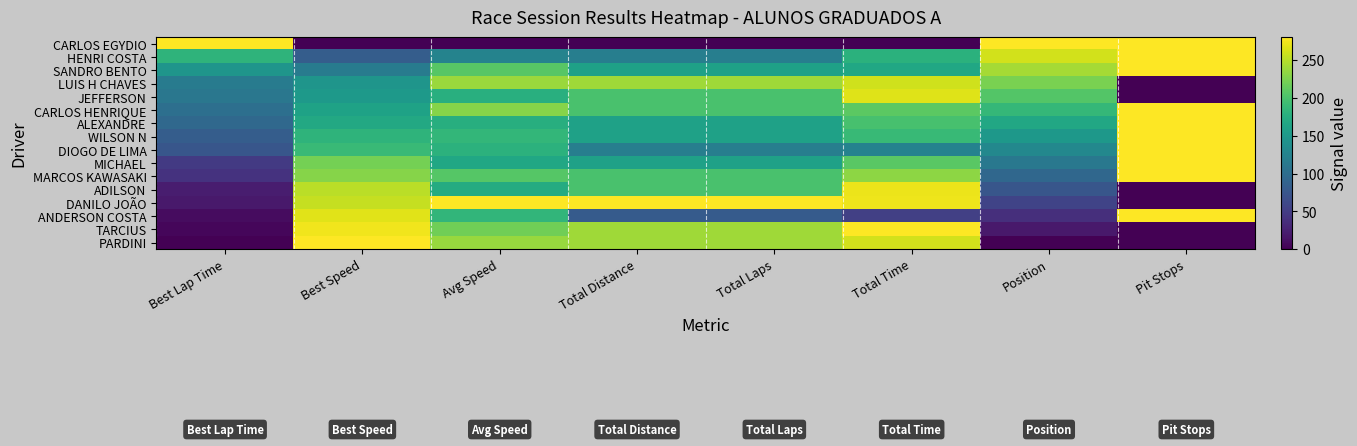

Which series has the widest spread of values?

PARDINI